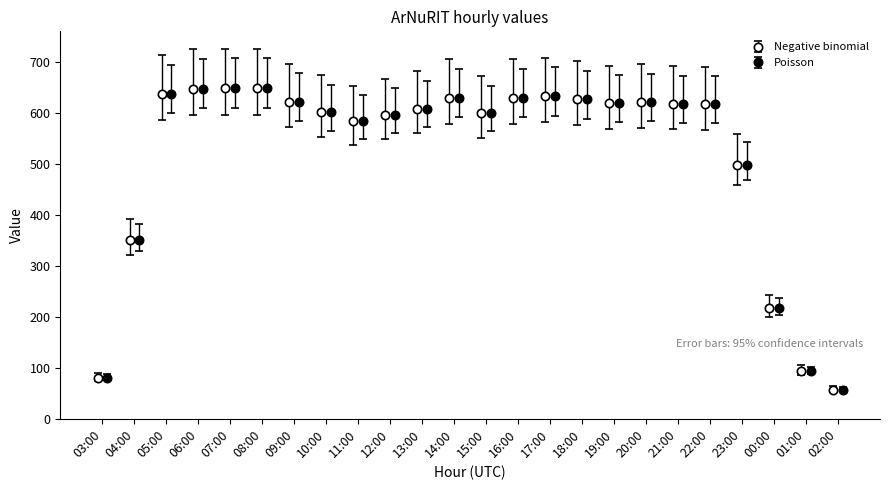

What is the value of the Negative binomial point at the 17th from the left?

619